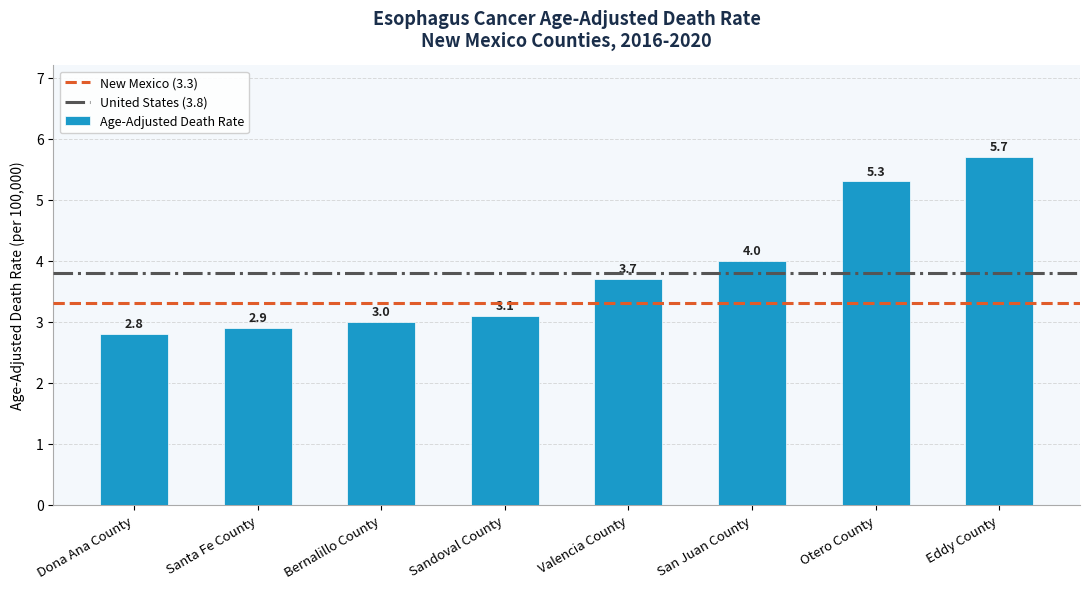

What is the minimum value shown in the chart?

2.8